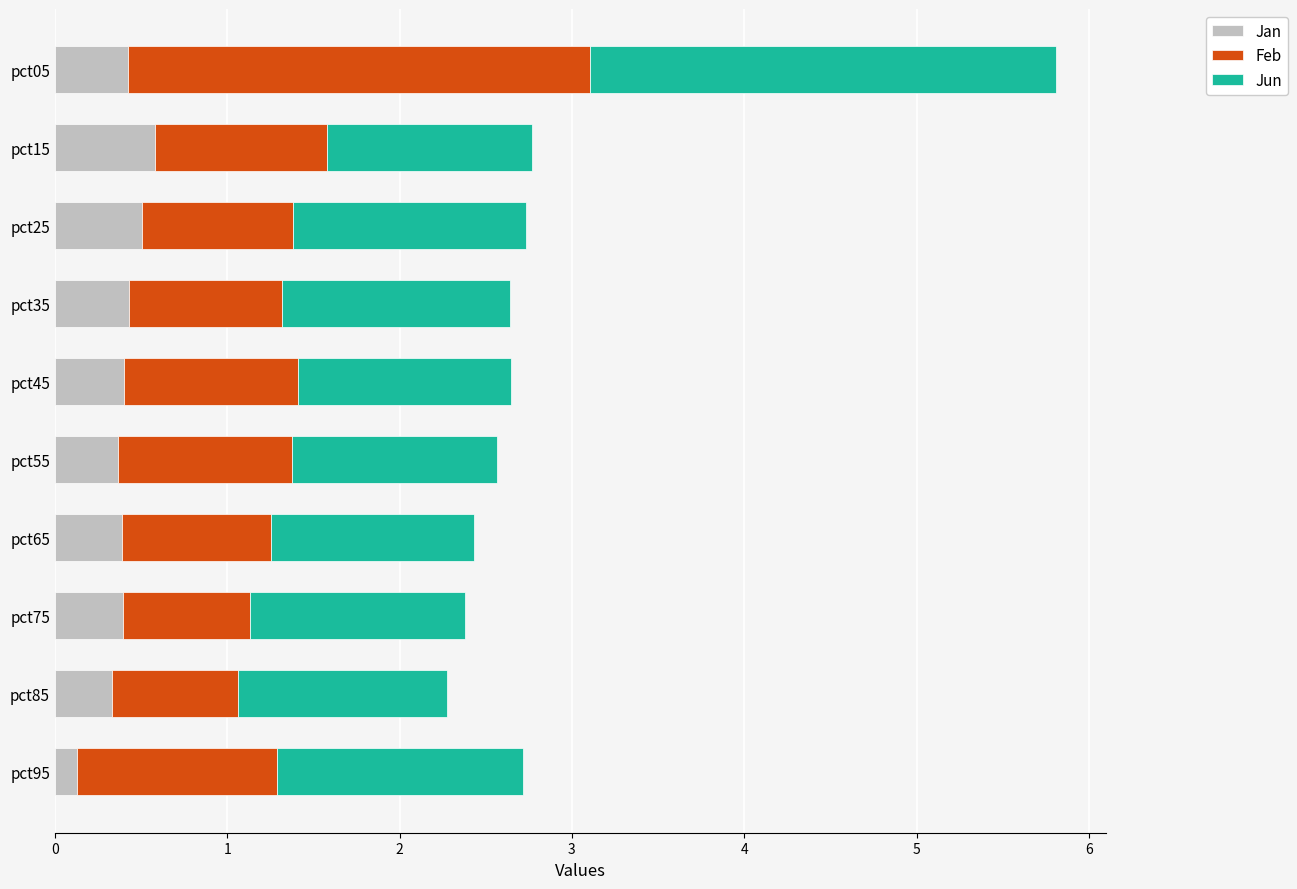

At which category is the sum across all series the highest?

pct05